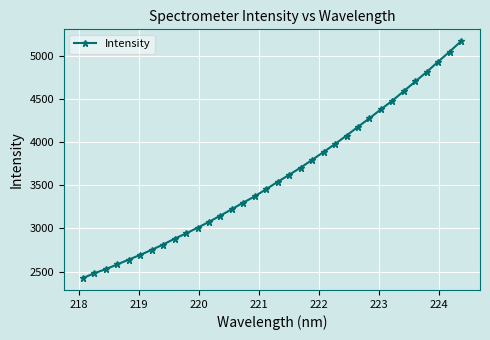

What is the value of the 30th point from the left?

4705.6